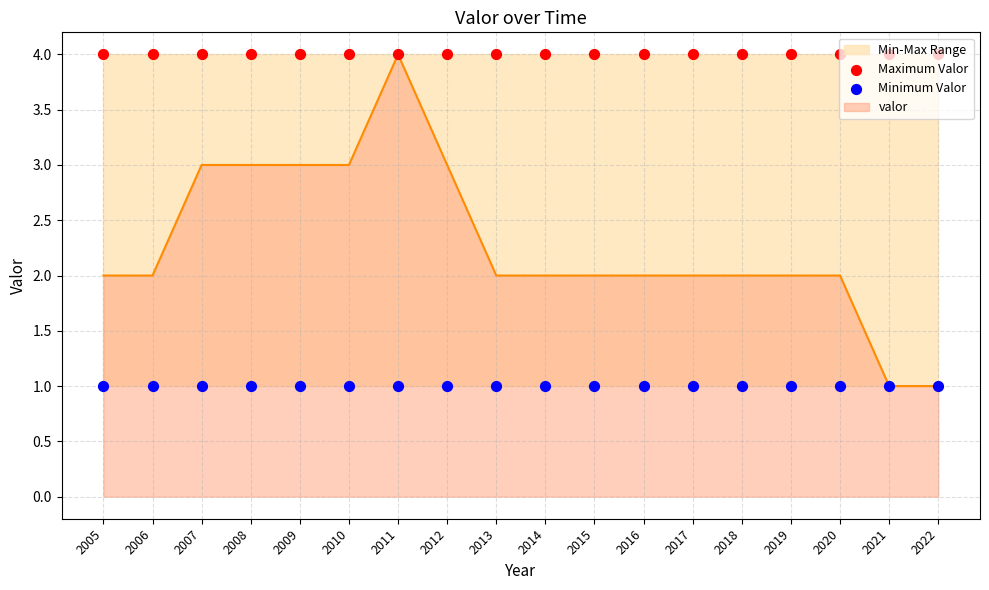

Is the value of Minimum Valor at 2016 greater than the value of Maximum Valor at 2021?

No